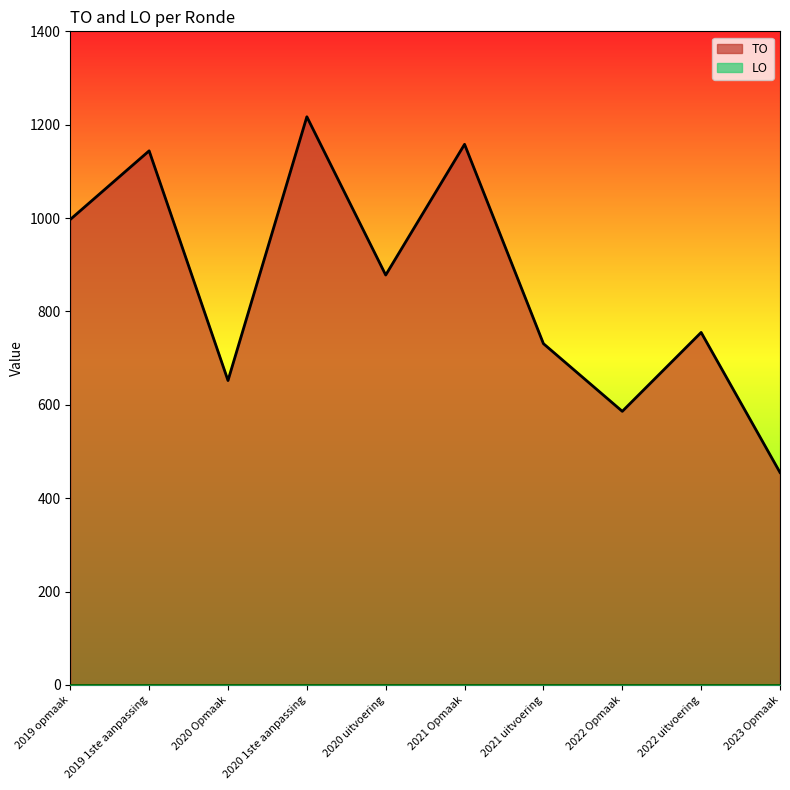

What is the ratio of the value at 2022 Opmaak to the value at 2021 uitvoering?

0.8